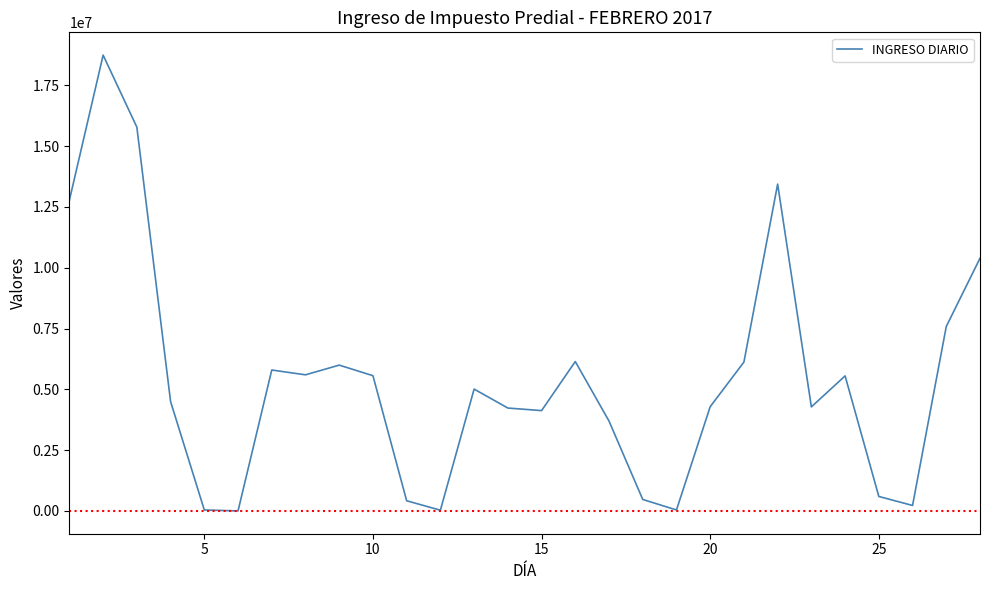

What is the greatest value displayed?

18745061.5